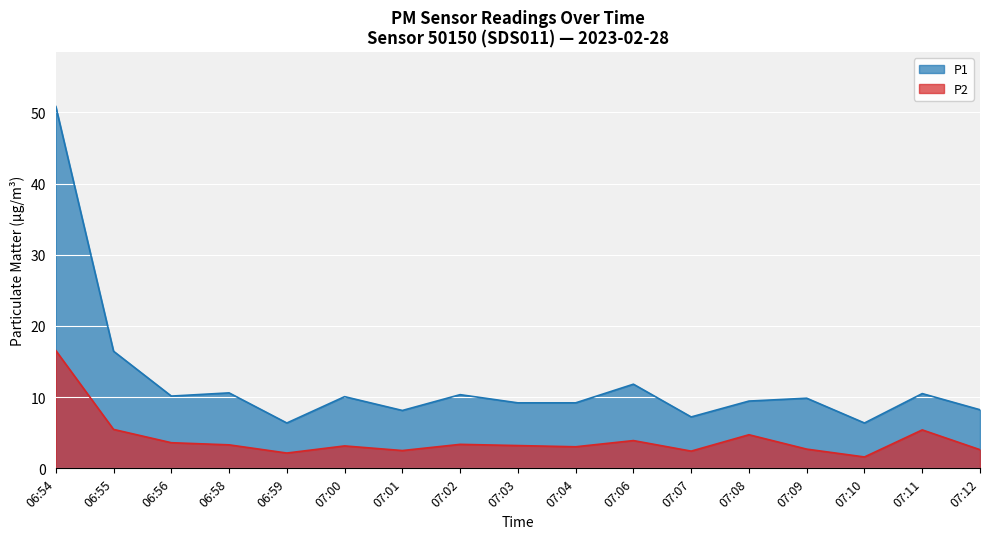

Reading left to right, list all the values displayed in this chart.

P1: 06:54=50.8	06:55=16.4	06:56=10.2	06:58=10.6	06:59=6.4	07:00=10.1	07:01=8.1	07:02=10.3	07:03=9.2	07:04=9.2	07:06=11.8	07:07=7.2	07:08=9.4	07:09=9.8	07:10=6.4	07:11=10.5	07:12=8.2
P2: 06:54=16.6	06:55=5.5	06:56=3.6	06:58=3.3	06:59=2.1	07:00=3.1	07:01=2.5	07:02=3.4	07:03=3.2	07:04=3.0	07:06=3.9	07:07=2.4	07:08=4.7	07:09=2.7	07:10=1.6	07:11=5.4	07:12=2.6